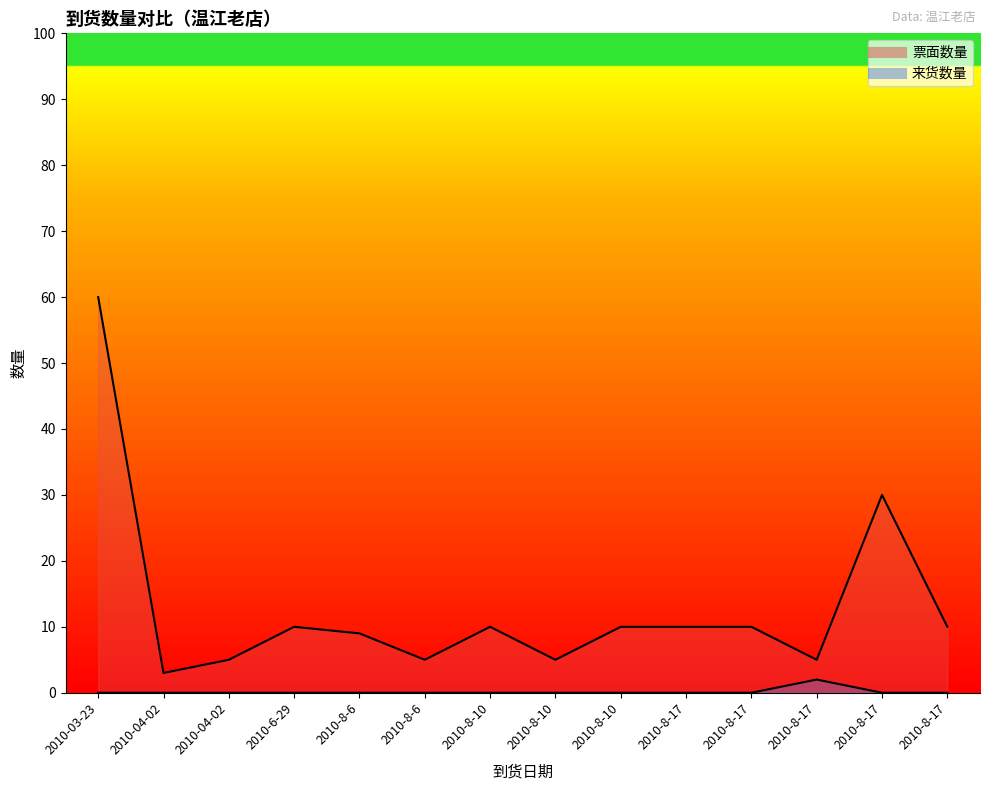

Rank the series at 2010-8-17 from lowest to highest value.

来货数量, 票面数量